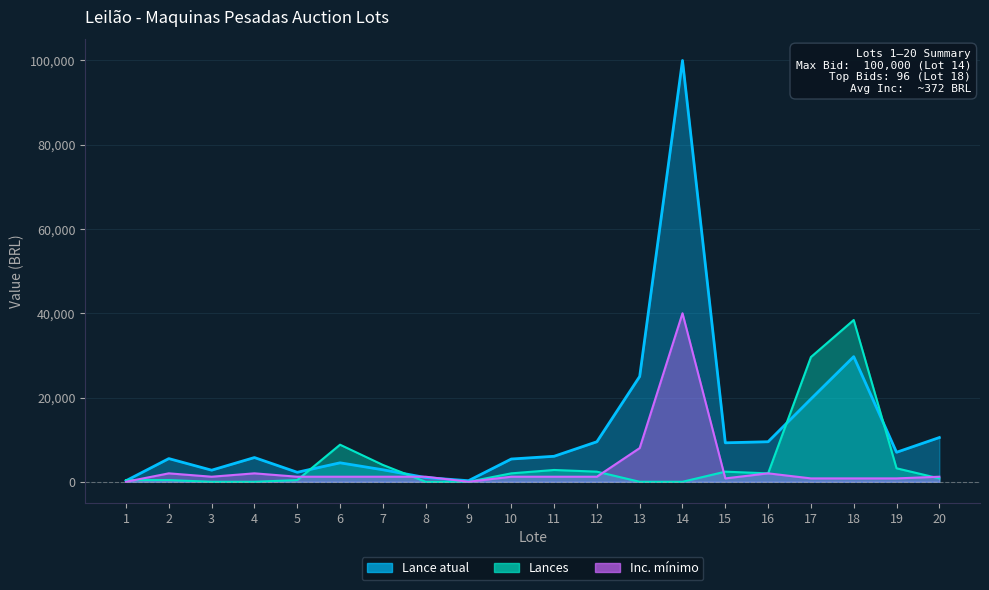

Reading left to right, list all the values displayed in this chart.

Lance atual: 250.0	5500.0	2750.0	5750.0	2250.0	4500.0	2850.0	1000.0	250.0	5400.0	6050.0	9500.0	25000.0	100000.0	9250.0	9500.0	19650.0	29700.0	7000.0	10500.0
Lances: 400.0	400.0	0.0	0.0	400.0	8800.0	4000.0	0.0	0.0	2000.0	2800.0	2400.0	0.0	0.0	2400.0	2000.0	29600.0	38400.0	3200.0	800.0
Inc. minimo: 0.8	2000.0	1200.0	2000.0	1200.0	1200.0	1200.0	1200.0	0.8	1200.0	1200.0	1200.0	8000.0	40000.0	800.0	2000.0	800.0	800.0	800.0	1200.0